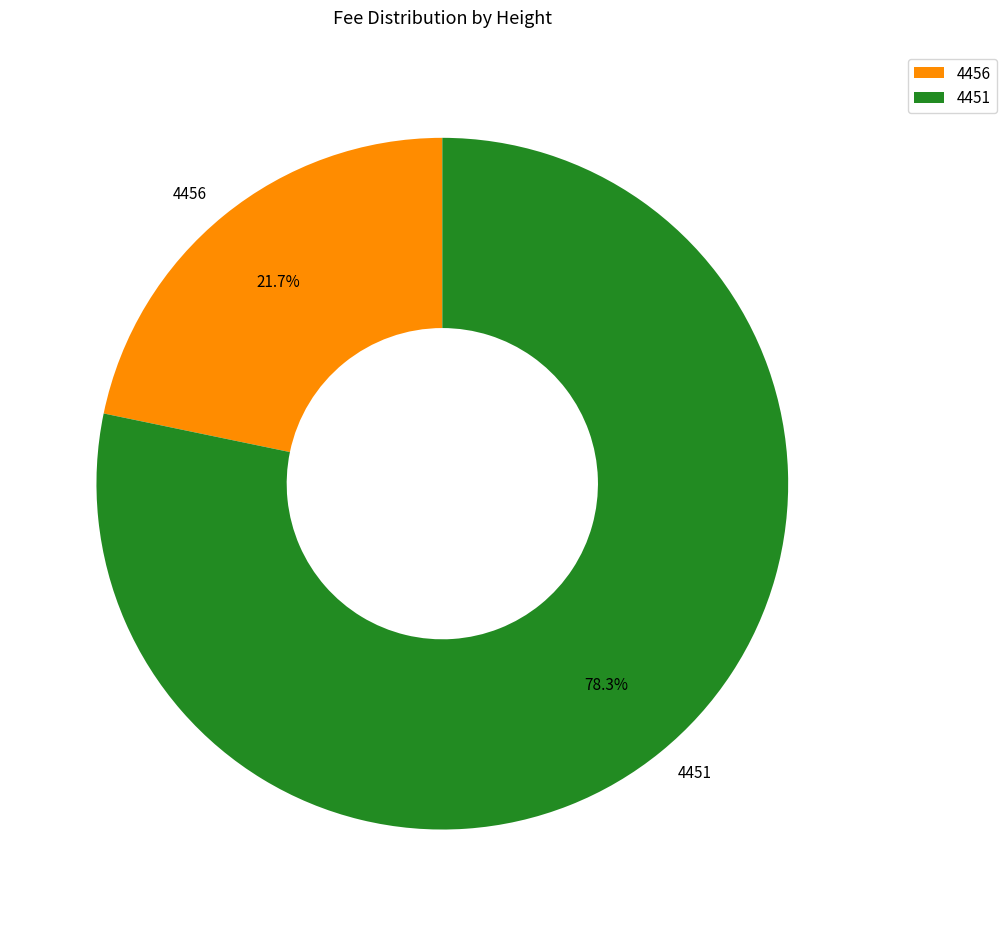

What portion of the pie excludes 4456?

78.3%